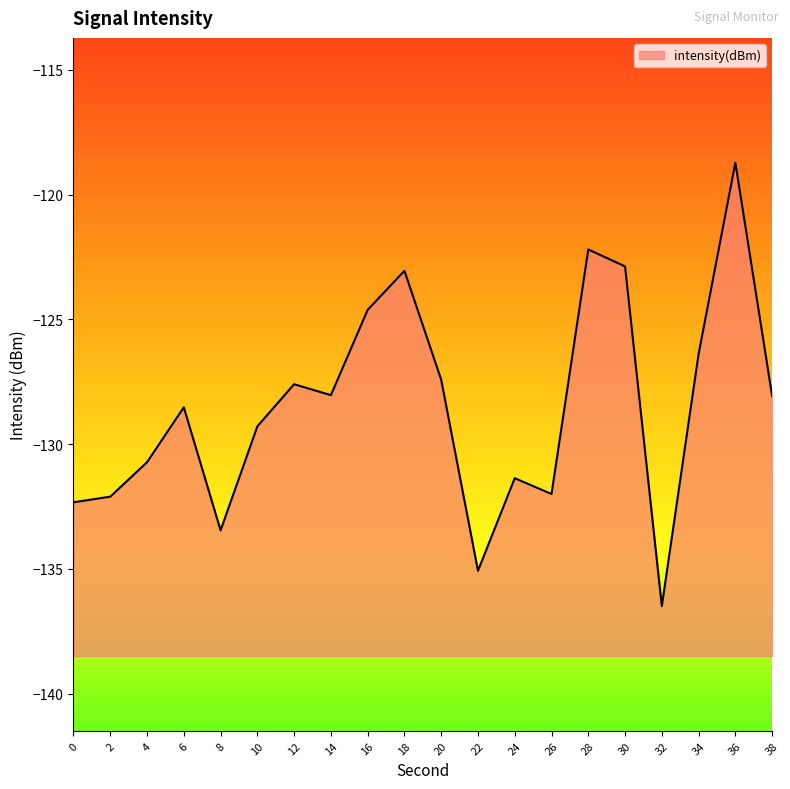

Which category has the highest value across all series?

36